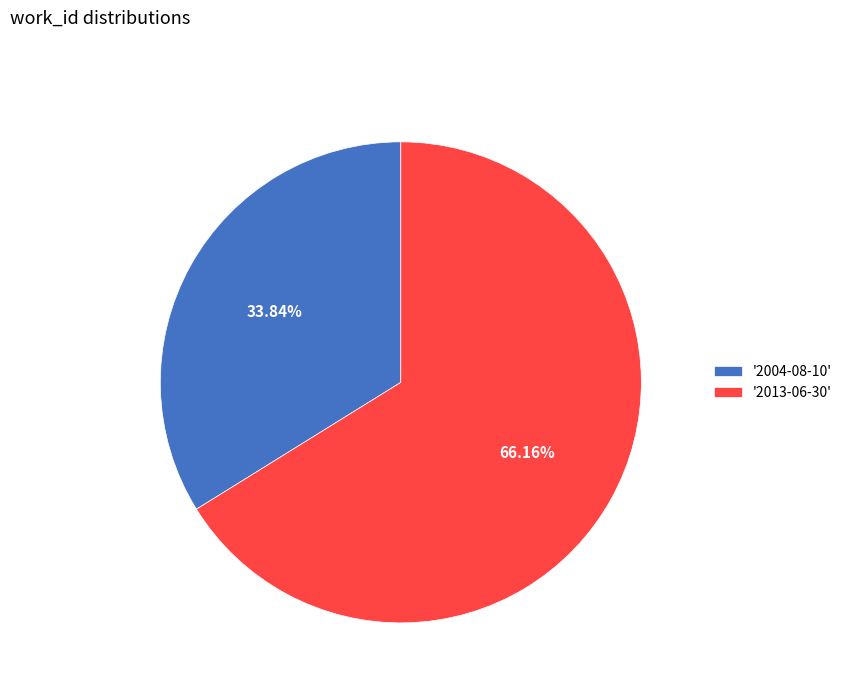

Combined, do '2013-06-30' and '2004-08-10' account for over 50%?

Yes